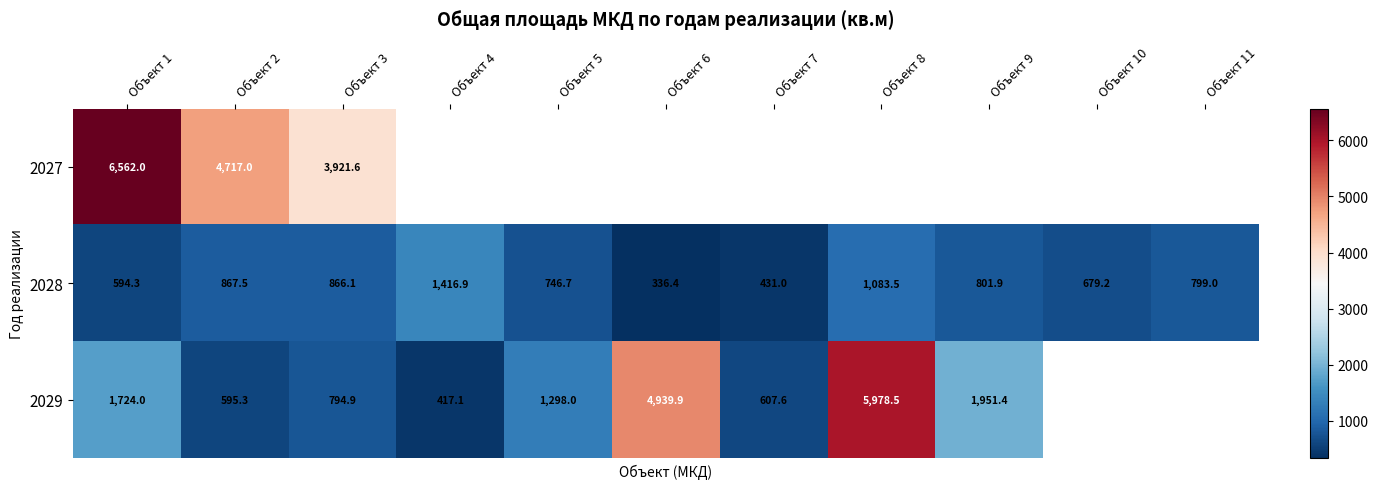

Is the value of 2029 at Объект 3 greater than the value of 2028 at Объект 9?

No